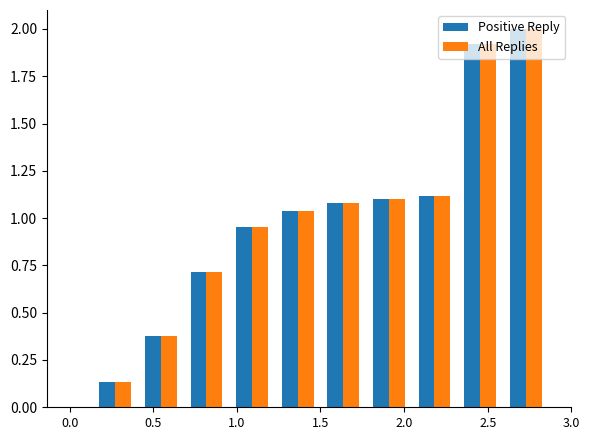

How many groups of bars are there?

11